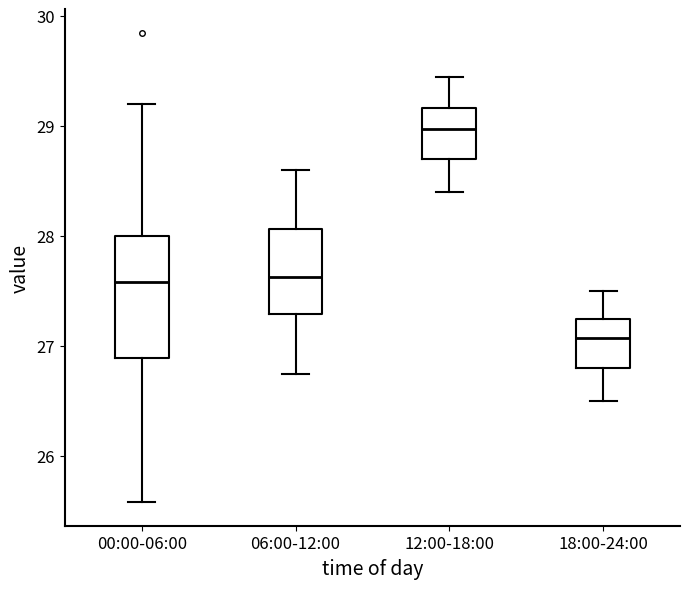

Reading left to right, transcribe this box plot: for each box, give where its median line is, the range the box spans, and where its two whiskers end, as read against the y-axis. The values are not printed on the chart, so give them approximately, as read against the axis.

00:00-06:00: median 27.6, box 26.9 to 28.0, whiskers 25.6 to 29.2
06:00-12:00: median 27.6, box 27.3 to 28.1, whiskers 26.8 to 28.6
12:00-18:00: median 29.0, box 28.7 to 29.2, whiskers 28.4 to 29.5
18:00-24:00: median 27.1, box 26.8 to 27.3, whiskers 26.5 to 27.5